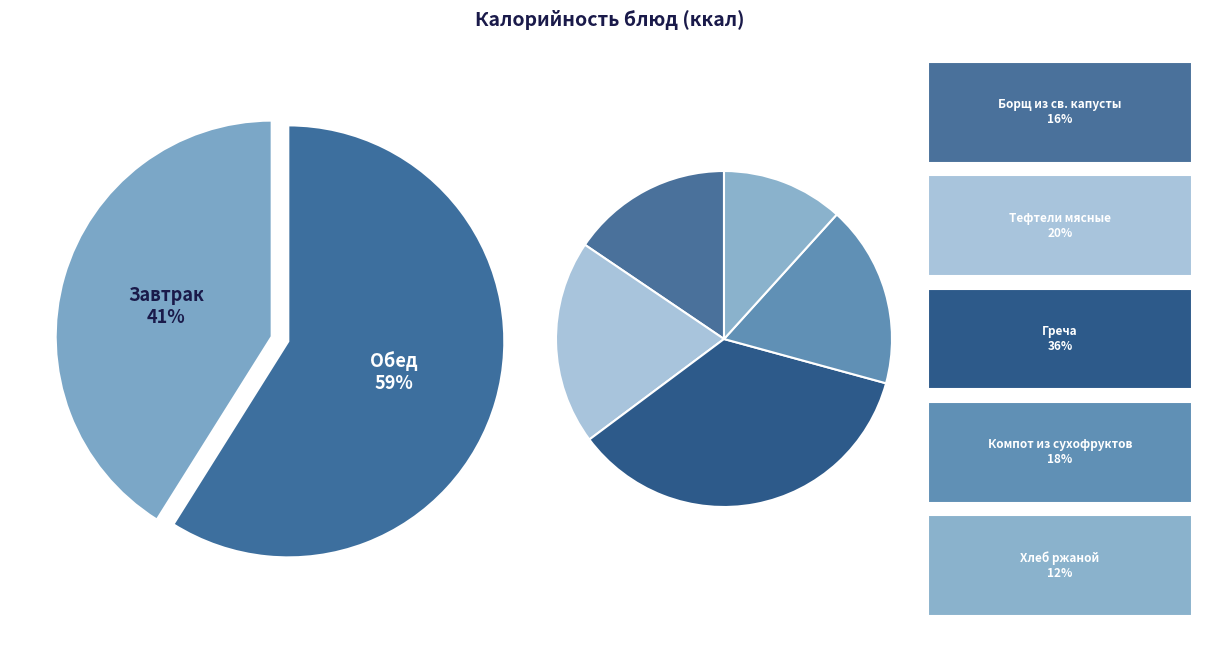

To the nearest percent, what portion does Греча represent?

21%